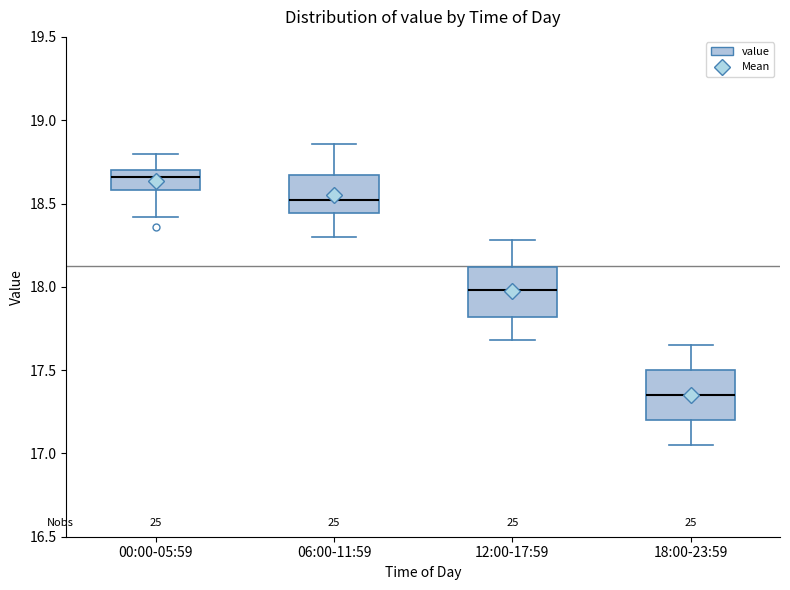

Reading left to right, read every box against the y-axis: the position of its median line, the range the box covers, and the ends of its whiskers. The values are not printed on the chart, so give them approximately, as read against the axis.

00:00-05:59: median 18.65, box 18.60 to 18.70, whiskers 18.40 to 18.80
06:00-11:59: median 18.50, box 18.45 to 18.65, whiskers 18.30 to 18.85
12:00-17:59: median 18.00, box 17.80 to 18.10, whiskers 17.70 to 18.30
18:00-23:59: median 17.35, box 17.20 to 17.50, whiskers 17.05 to 17.65